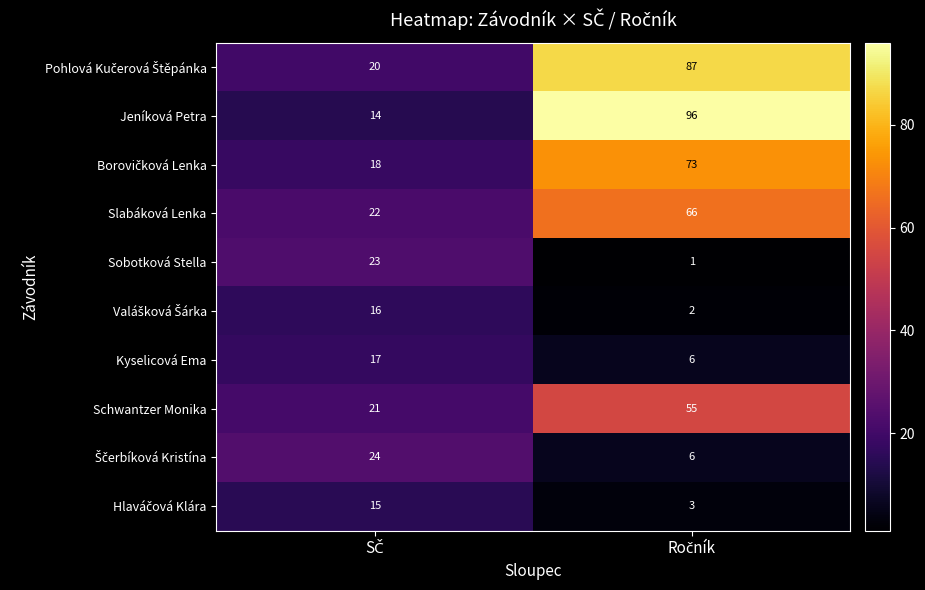

Which series has the widest spread of values?

Jeníková Petra